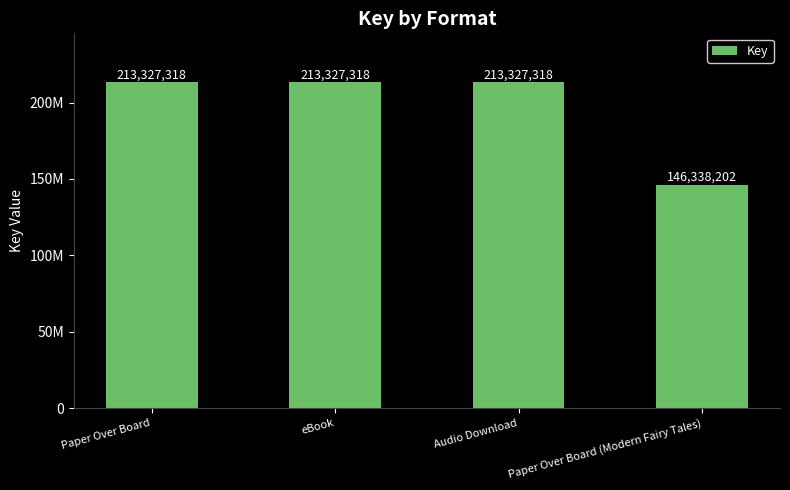

Which has a higher value, Paper Over Board (Modern Fairy Tales) or eBook?

eBook